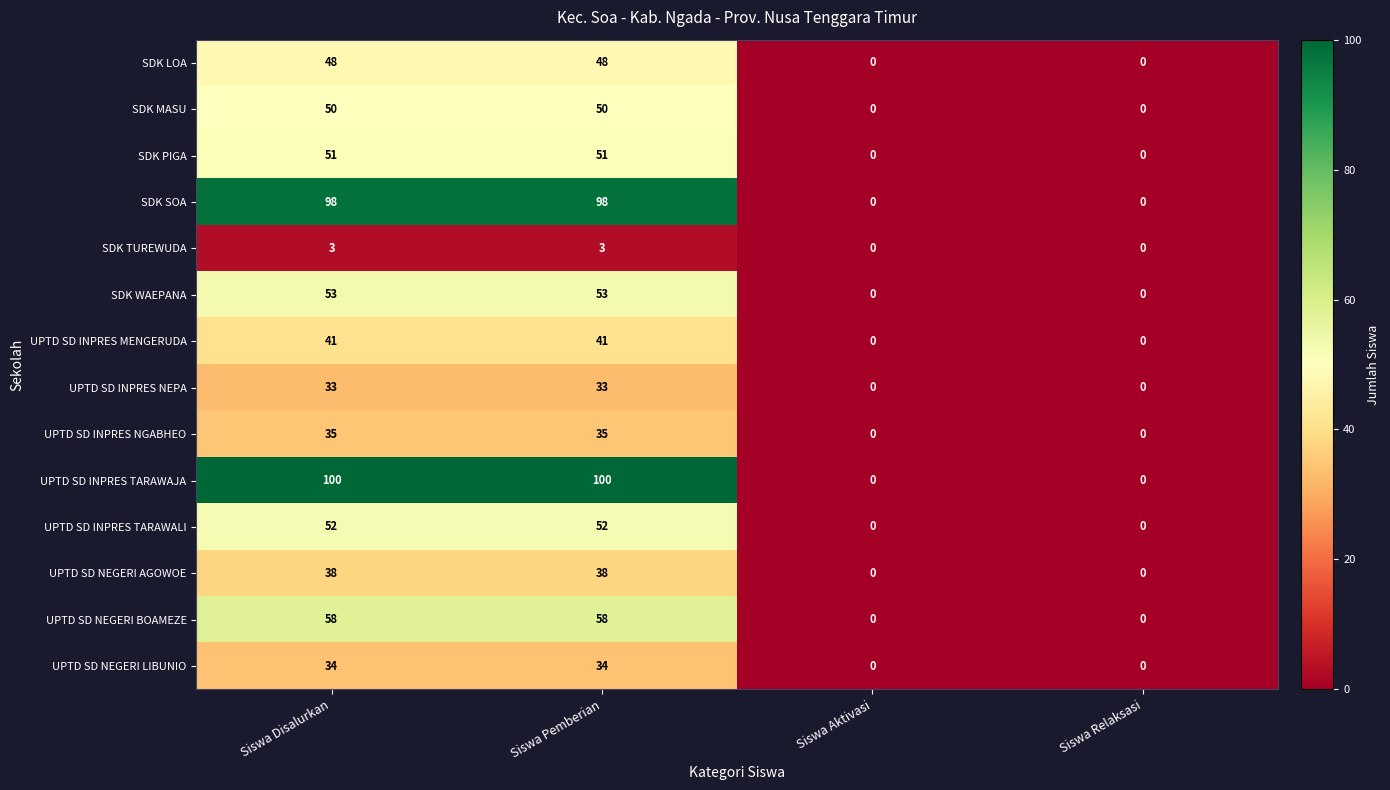

The value of UPTD SD NEGERI LIBUNIO at Siswa Disalurkan is 34. True or false?

True